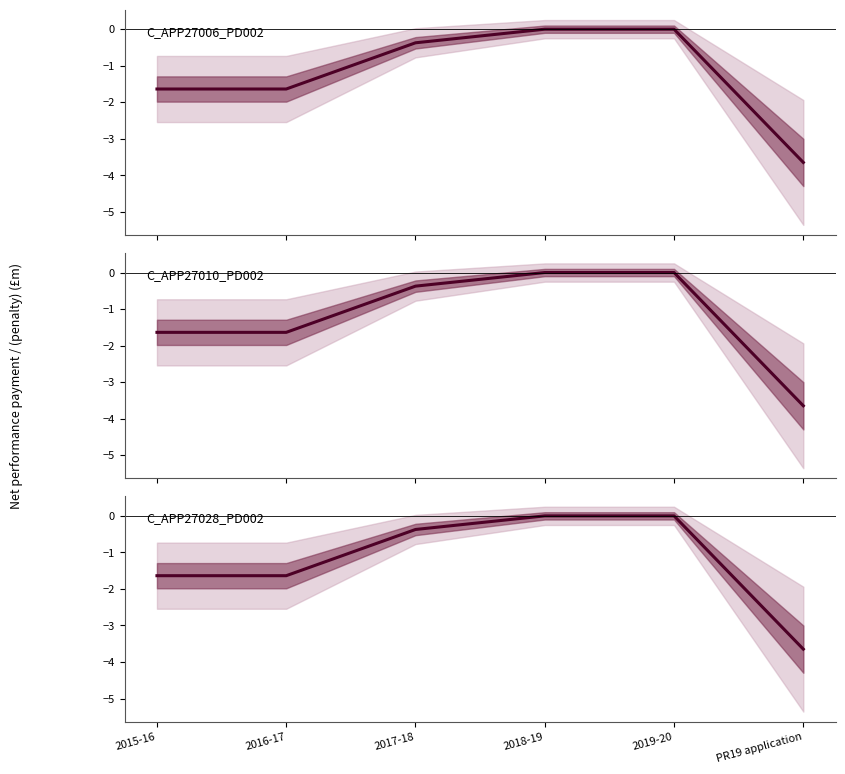

What position from the right is 2017-18?

4